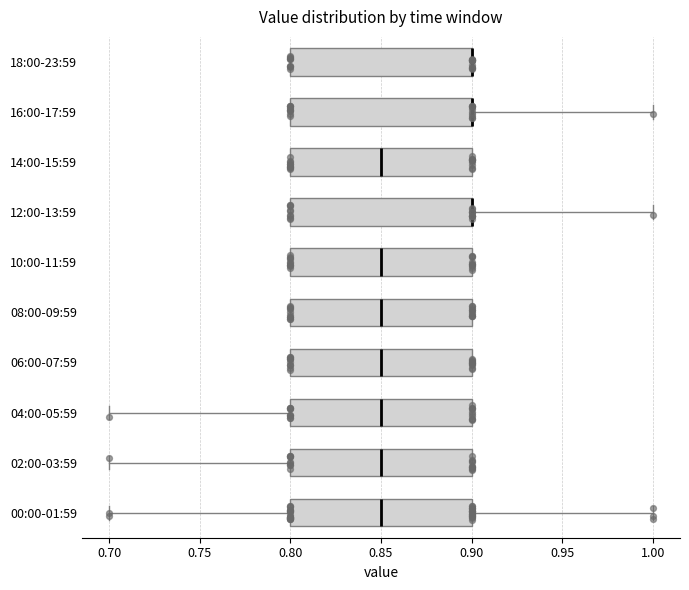

Reading bottom to top, transcribe this box plot: for each box, give where its median line is, the range the box spans, and where its two whiskers end, as read against the x-axis. The values are not printed on the chart, so give them approximately, as read against the axis.

00:00-01:59: median 0.85, box 0.80 to 0.90, whiskers 0.70 to 1.00
02:00-03:59: median 0.85, box 0.80 to 0.90, whiskers 0.70 to 0.90
04:00-05:59: median 0.85, box 0.80 to 0.90, whiskers 0.70 to 0.90
06:00-07:59: median 0.85, box 0.80 to 0.90, whiskers 0.80 to 0.90
08:00-09:59: median 0.85, box 0.80 to 0.90, whiskers 0.80 to 0.90
10:00-11:59: median 0.85, box 0.80 to 0.90, whiskers 0.80 to 0.90
12:00-13:59: median 0.90 (drawn on the box's right edge), box 0.80 to 0.90, whiskers 0.80 to 1.00
14:00-15:59: median 0.85, box 0.80 to 0.90, whiskers 0.80 to 0.90
16:00-17:59: median 0.90 (drawn on the box's right edge), box 0.80 to 0.90, whiskers 0.80 to 1.00
18:00-23:59: median 0.90 (drawn on the box's right edge), box 0.80 to 0.90, whiskers 0.80 to 0.90